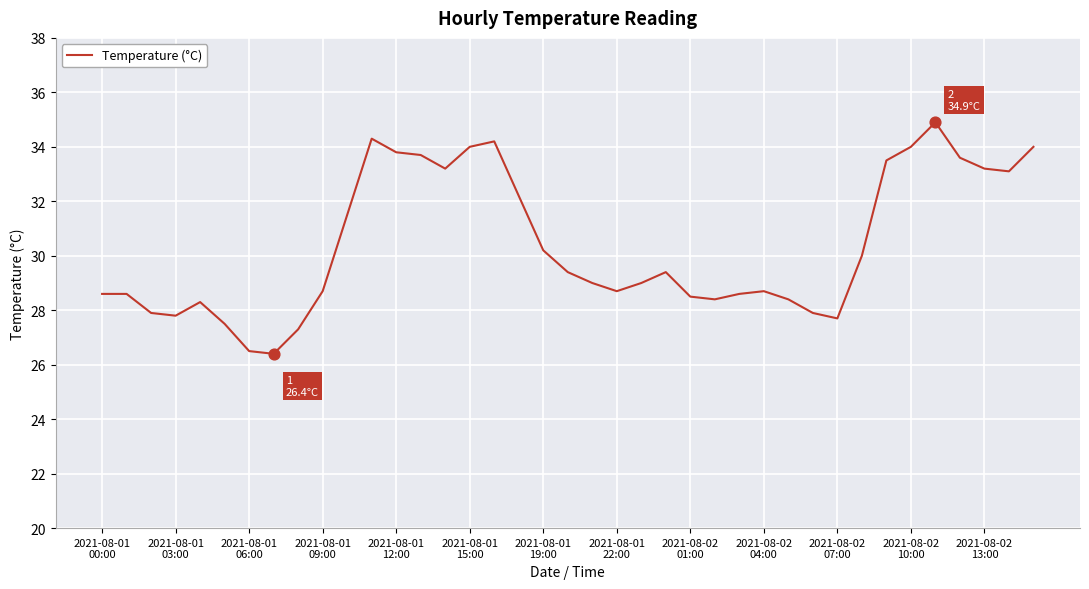

What is the difference between the maximum and minimum values?

8.5